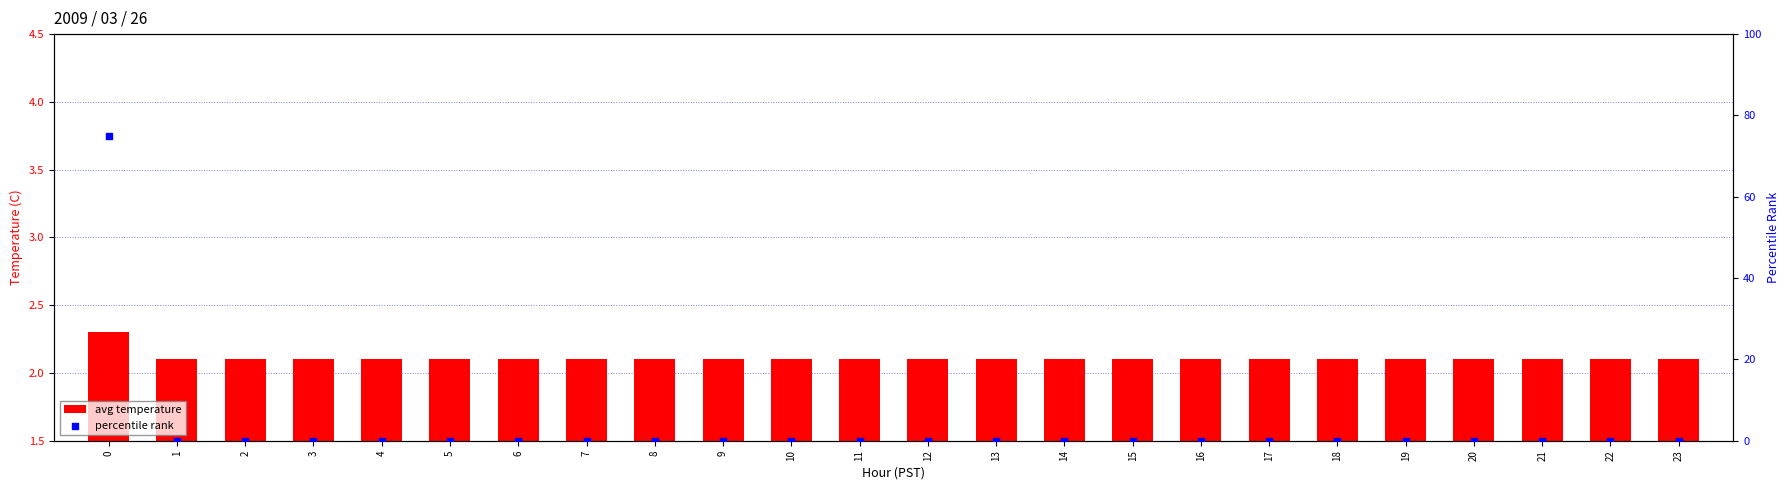

What are all the series names shown in the legend?

avg temperature, percentile rank